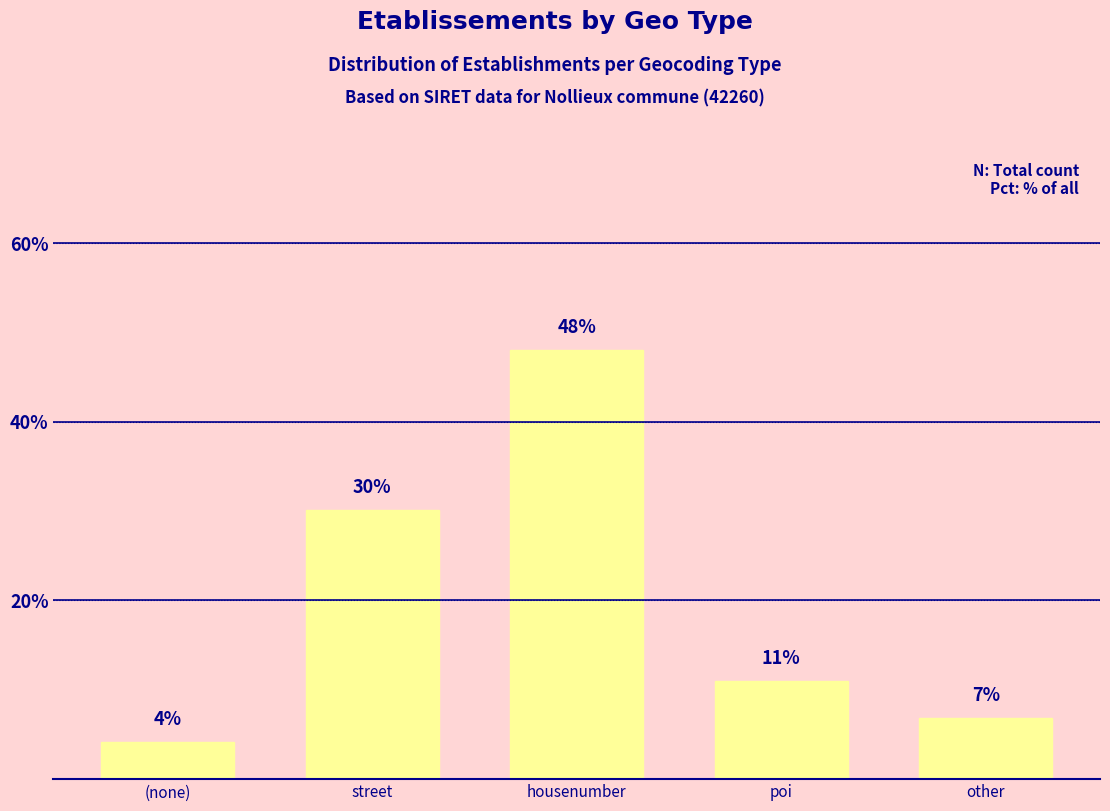

What is the ratio of the value at (none) to the value at other?

0.6